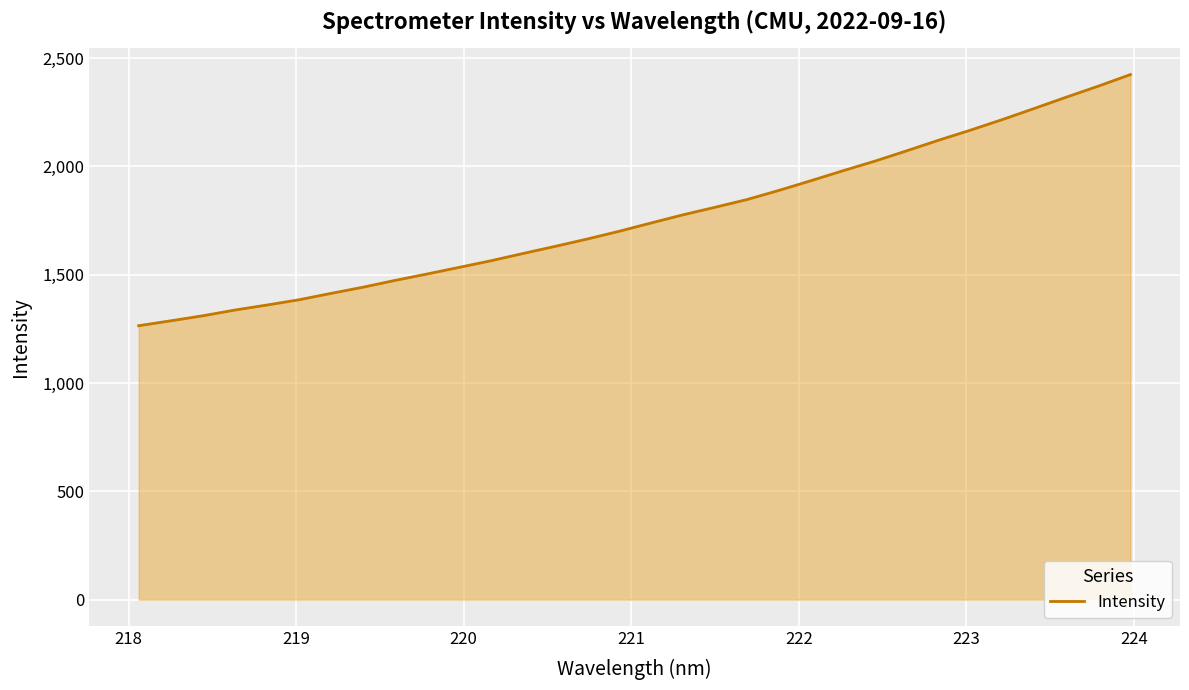

What is the maximum value shown in the chart?

2423.3